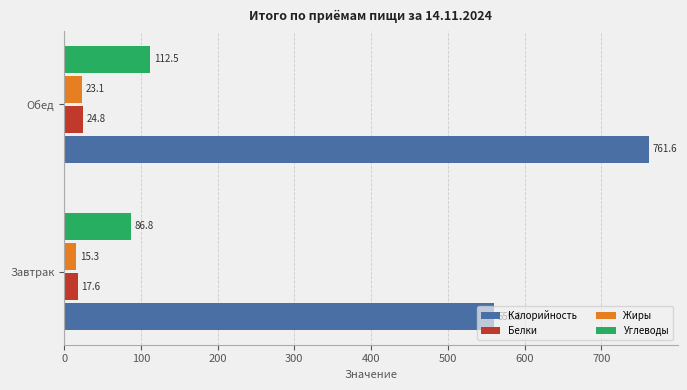

At which category is the sum across all series the highest?

Обед